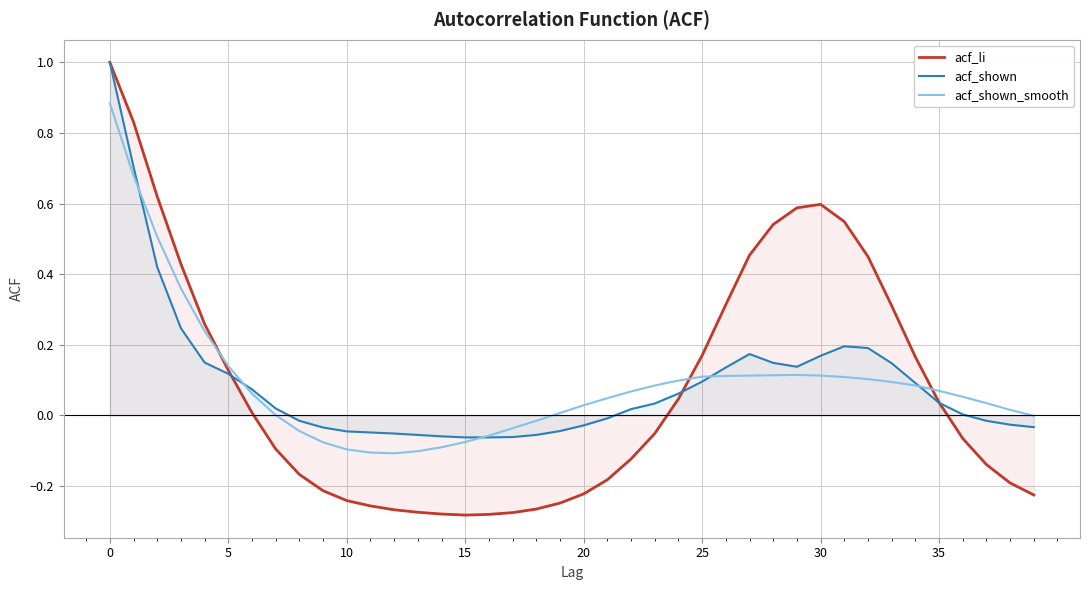

How many interior local valleys does the acf_shown_smooth series have?

1